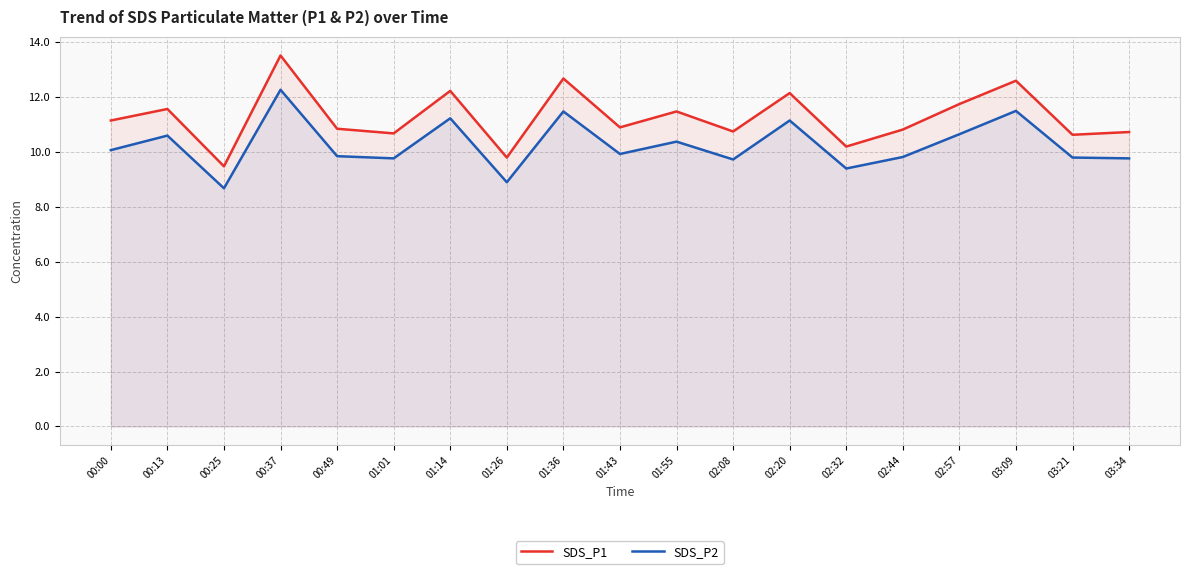

At which category is the sum across all series the highest?

00:37